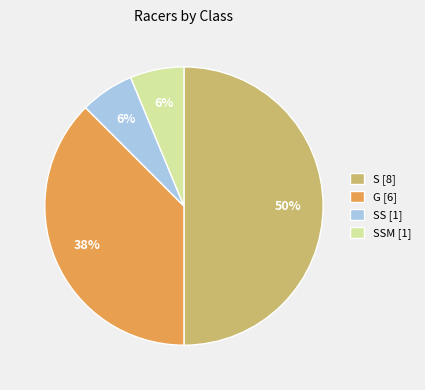

Is the sum of G [6] and SSM [1] greater than half?

No